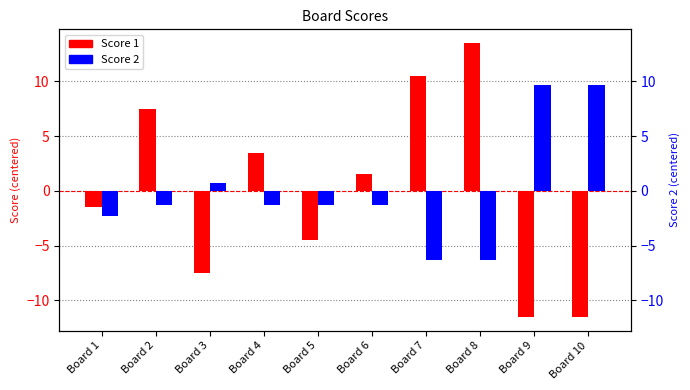

What are all the series names shown in the legend?

Score 1, Score 2